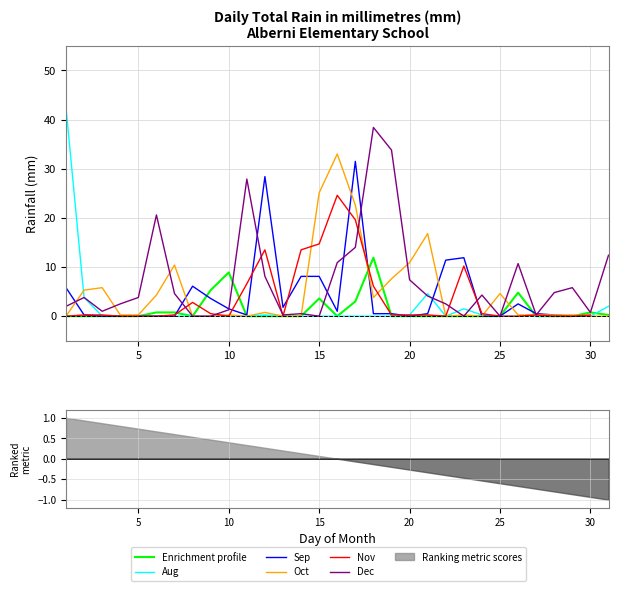

At which category does Dec reach its first local valley?

10